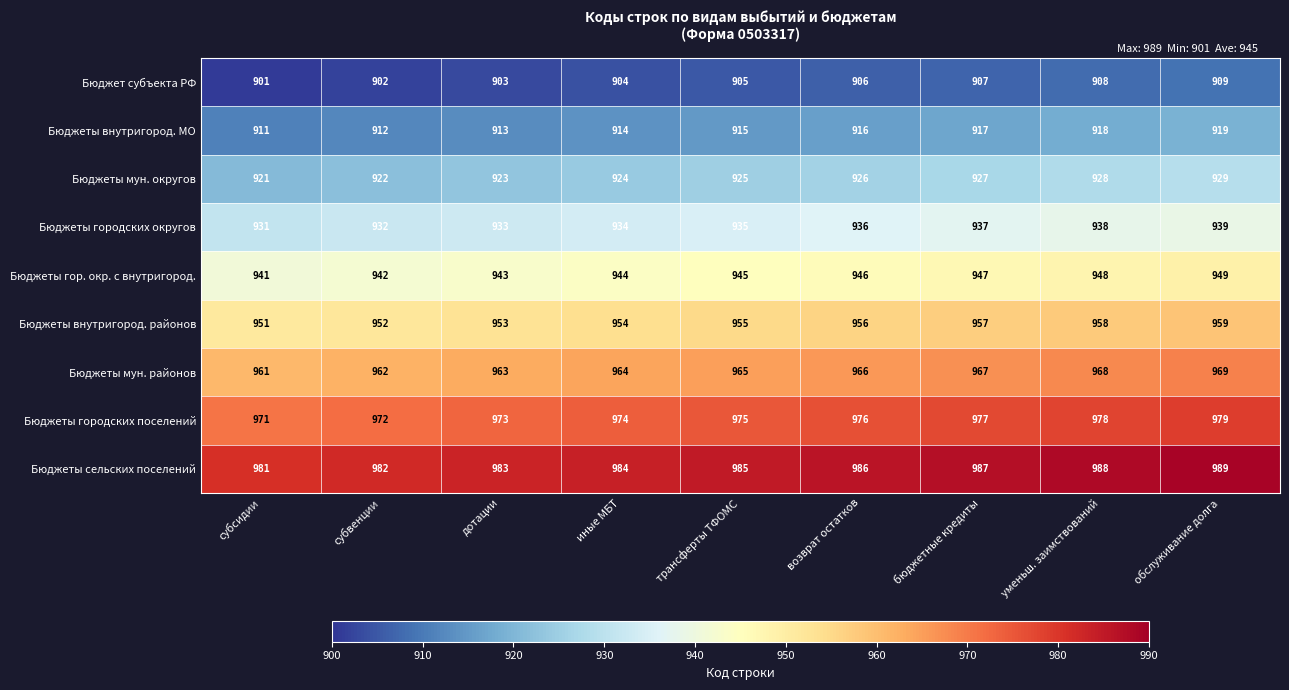

Count the number of data series in this chart.

9